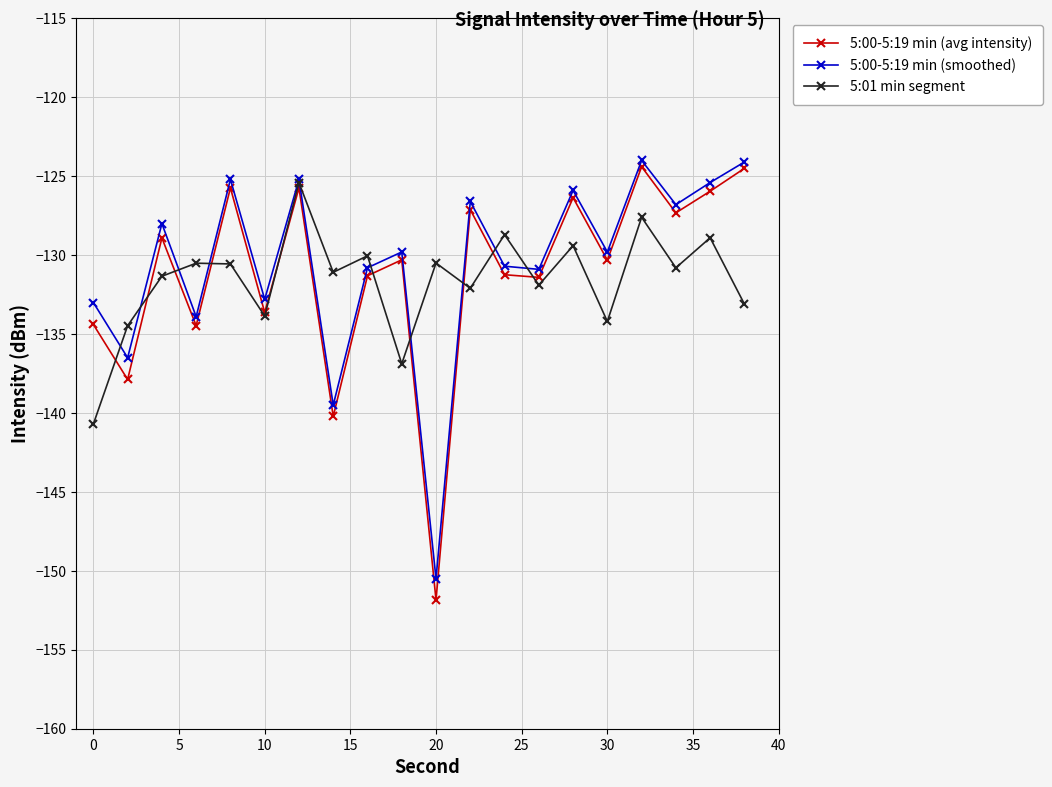

What is the value of the 5:00-5:19 min (avg intensity) point at the 7th from the left?

-125.7